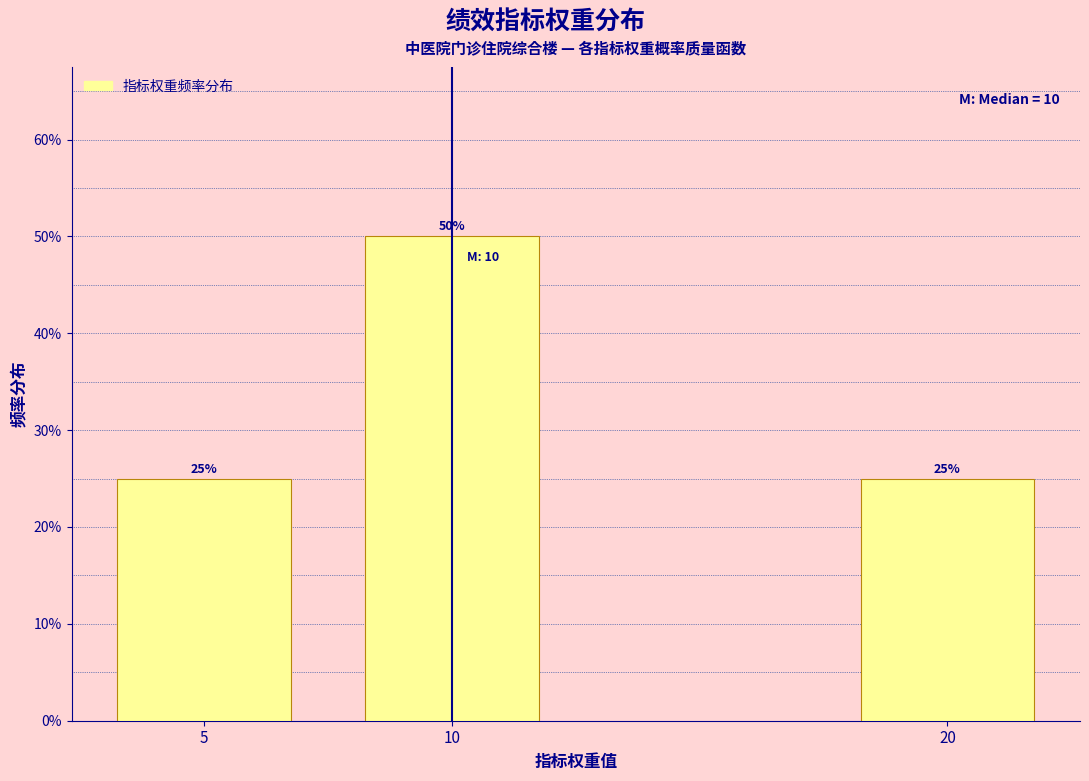

Reading right to left, transcribe all the data shown in this chart.

25	50	25